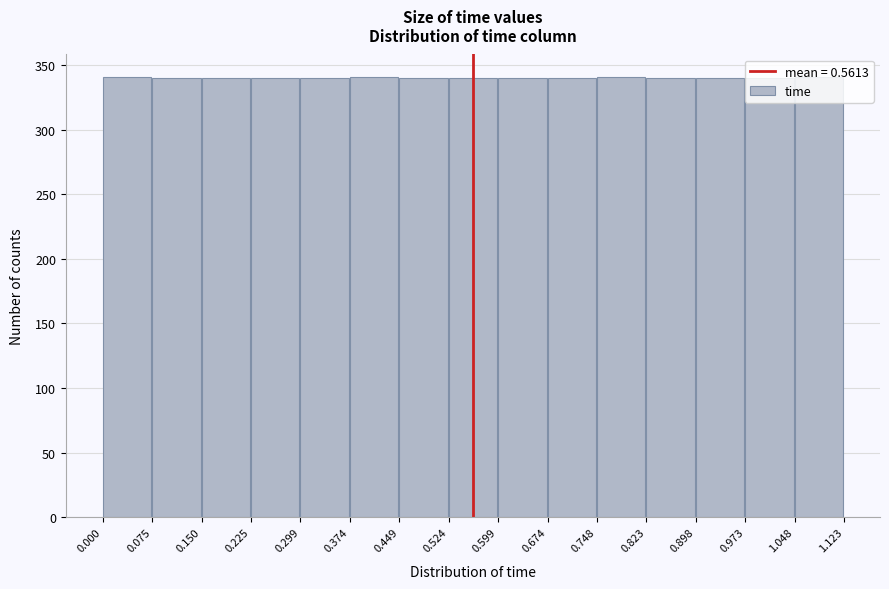

How tall is the bar that spans 0.748 to 0.823 on the x-axis? The values are not printed on the chart, so give them approximately, as read against the axis.

340